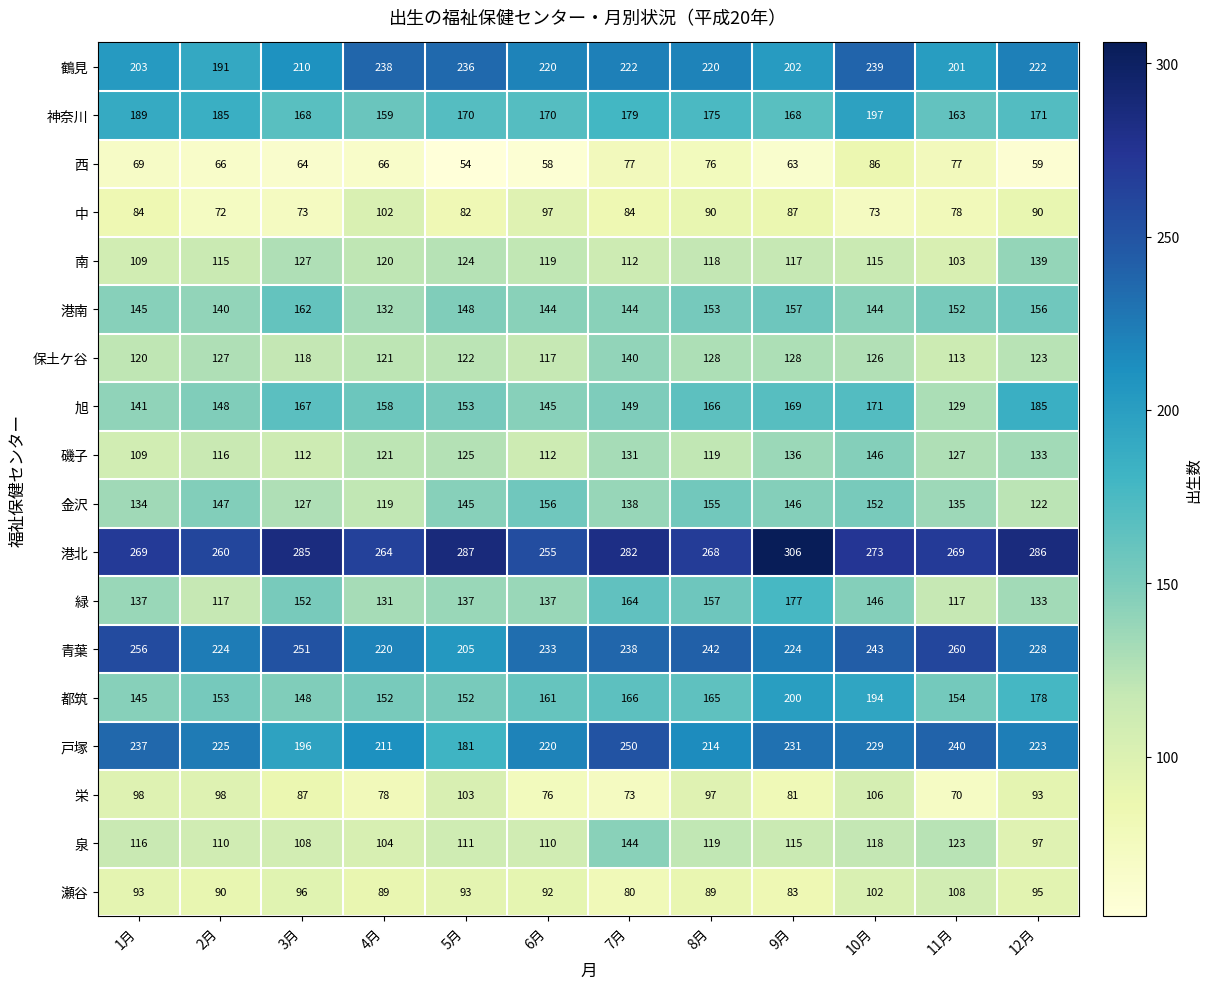

What is the maximum value shown in the chart?

306